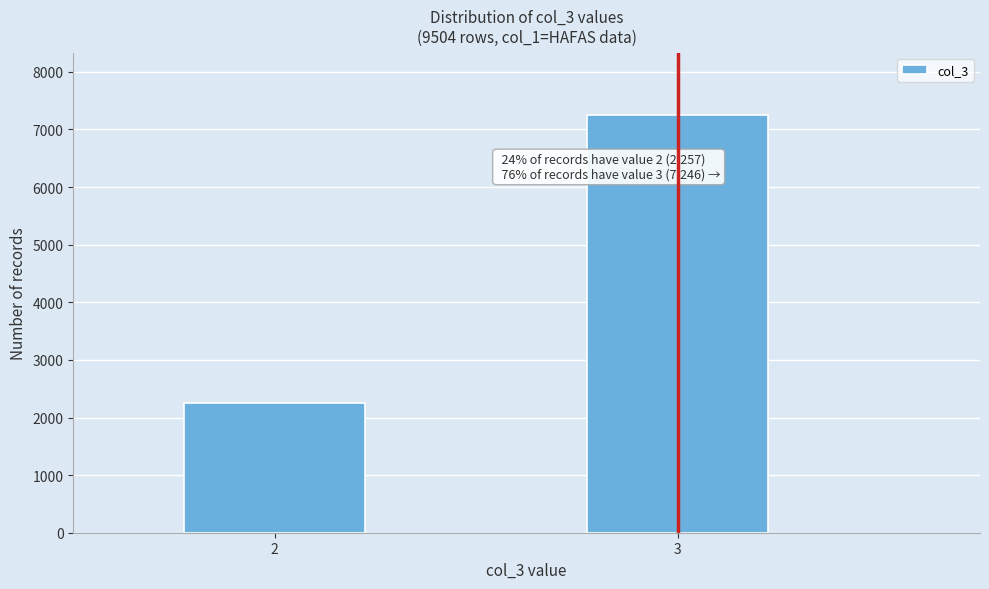

Reading left to right, what are all the values shown in this chart?

2257	7246